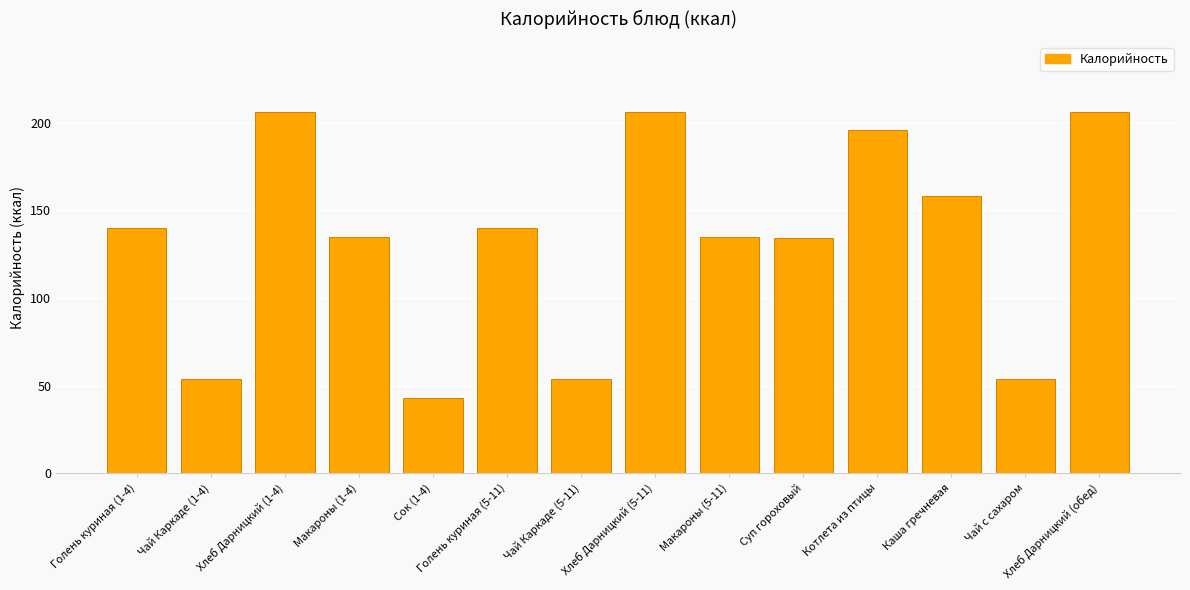

Count the number of data series in this chart.

1